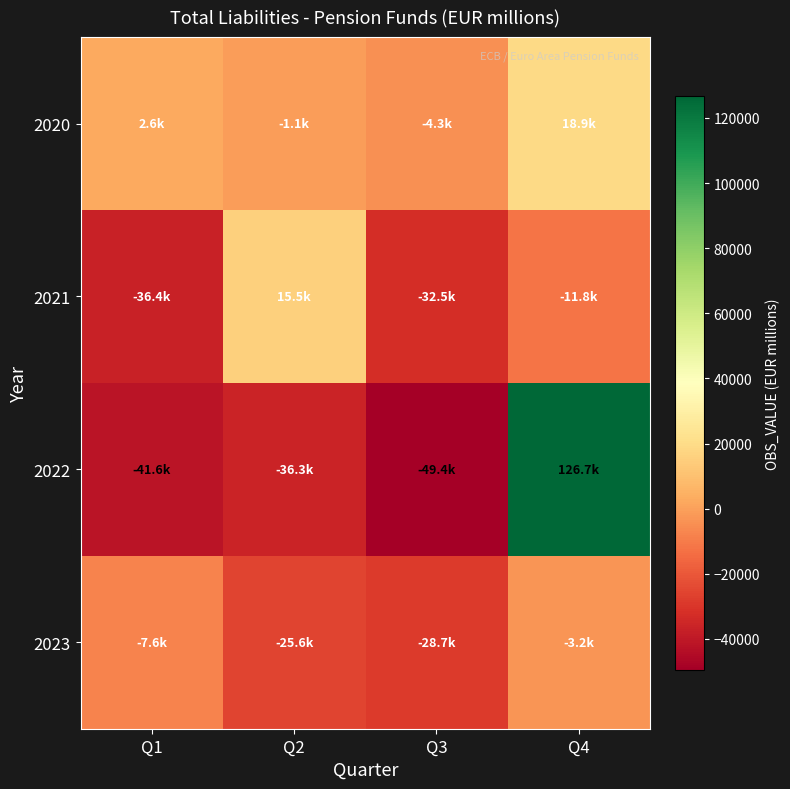

Which series has the largest total across all categories?

2020